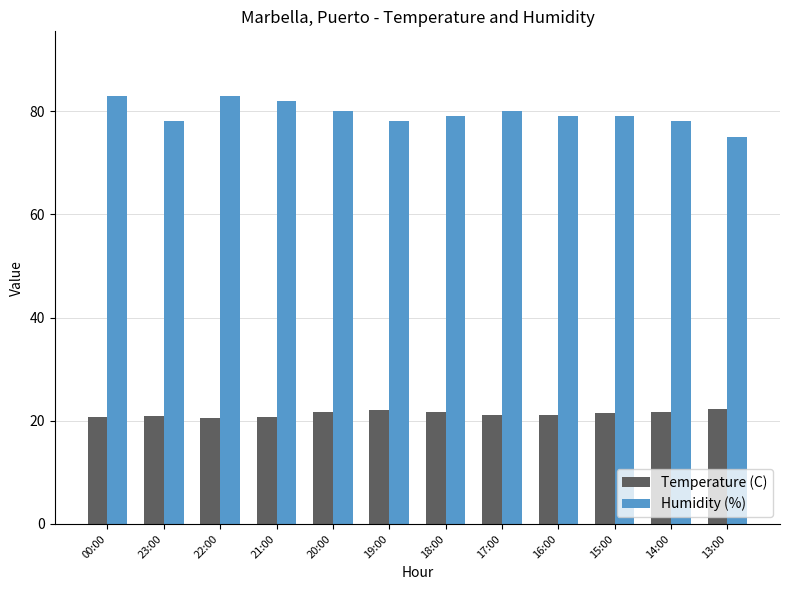

True or false: Temperature (C) has a value of 20.8 at 21:00.

True